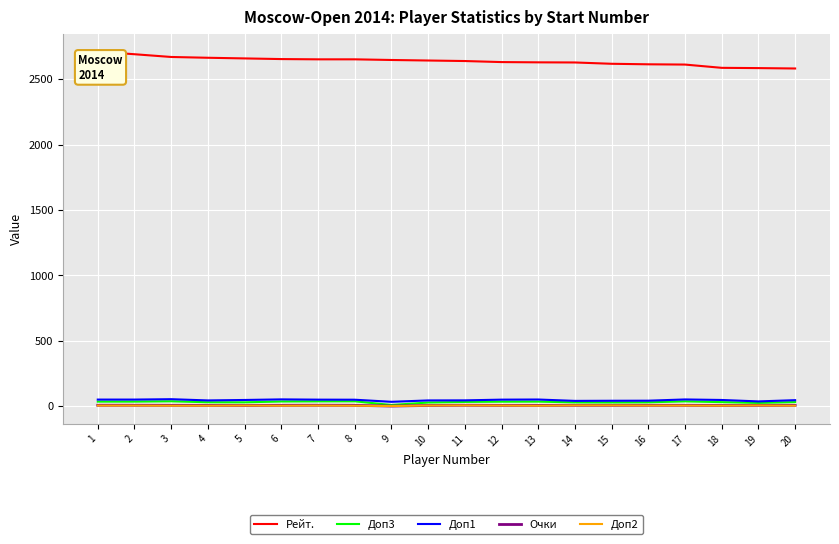

True or false: Доп2 has more than 0 interior local peaks.

True